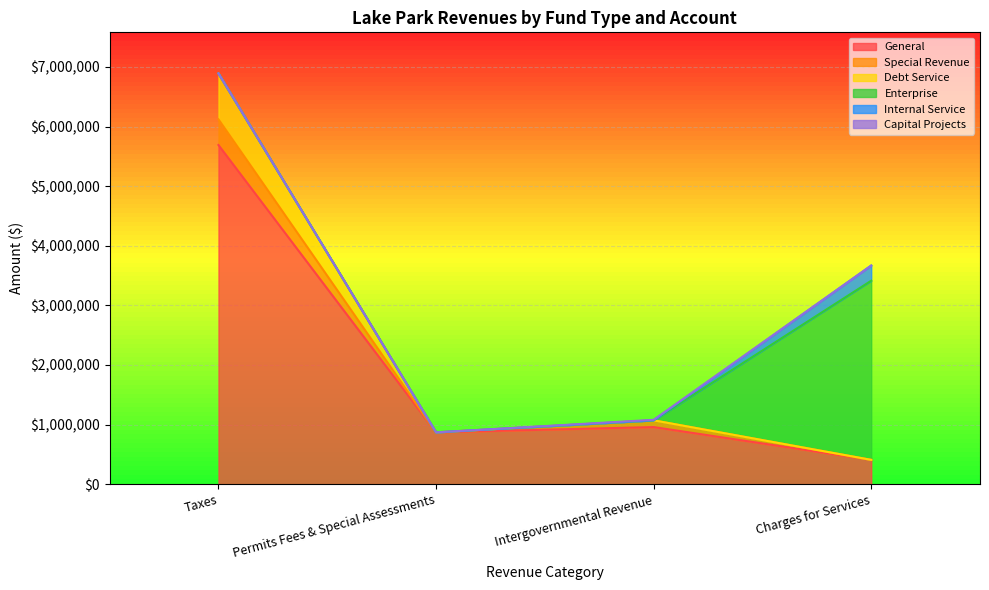

Where is the first local maximum for Debt Service?

Intergovernmental Revenue